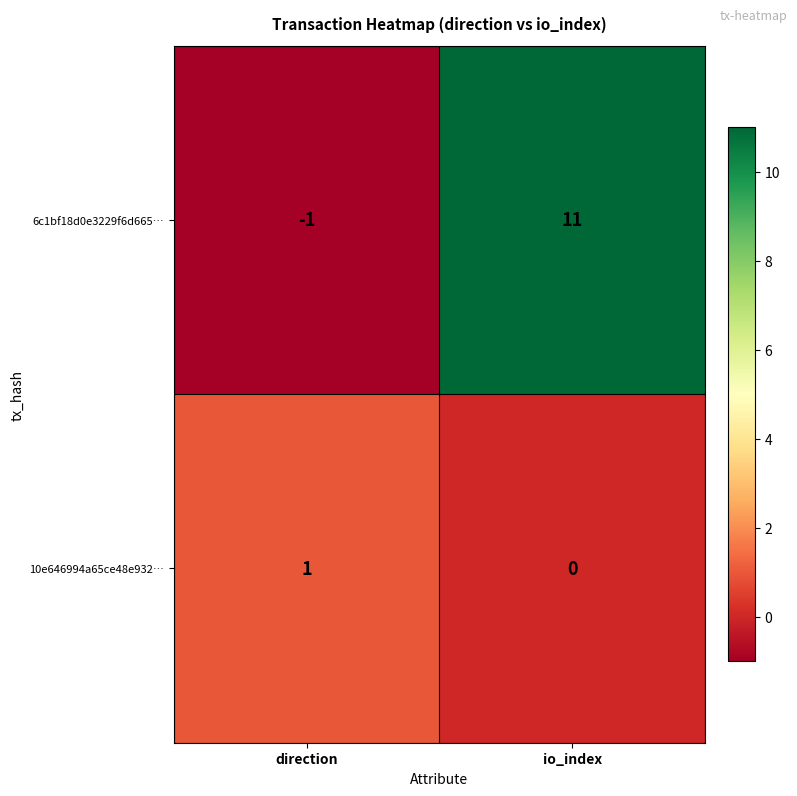

What is the difference between the 6c1bf18d0e3229f6d665… values at direction and io_index?

12